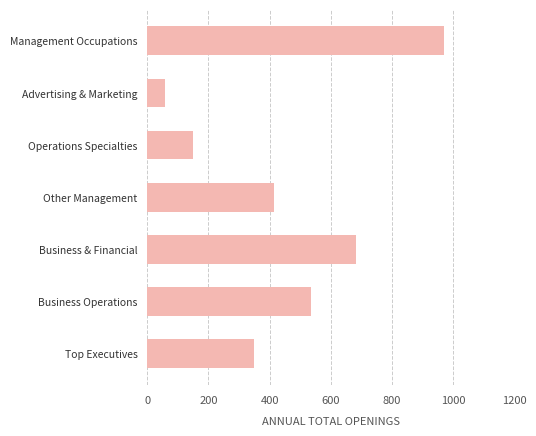

At which category does the chart reach its minimum across all series?

Advertising & Marketing